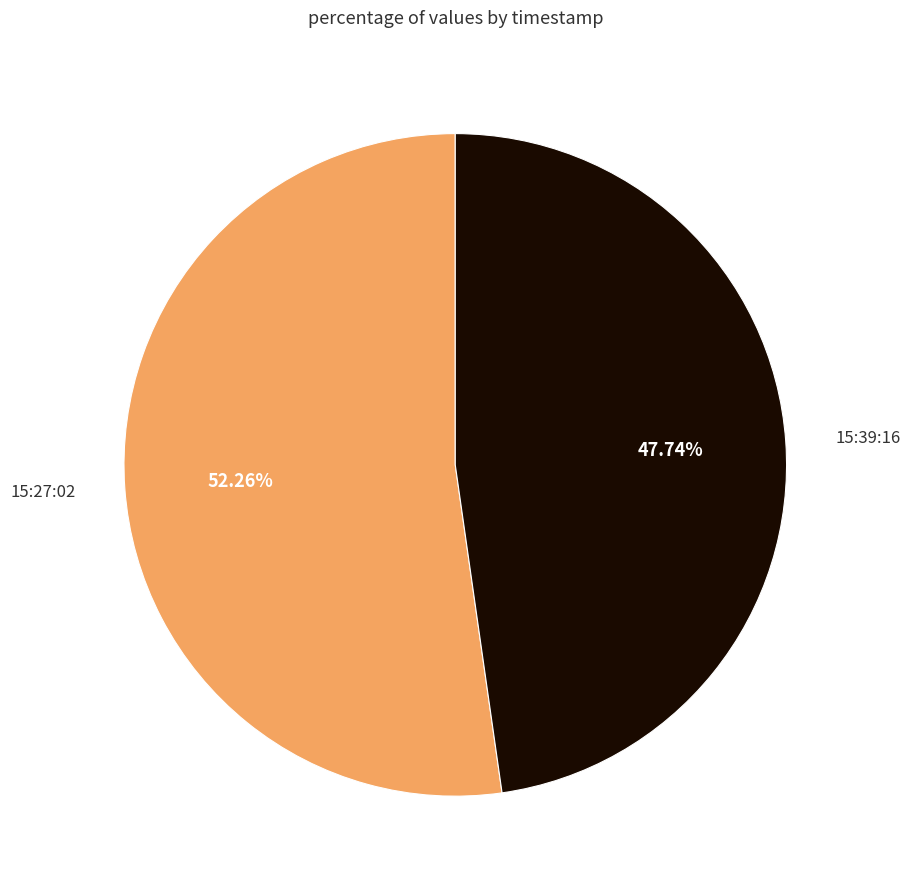

Approximately how many times larger is the value at 15:39:16 compared to 15:27:02?

0.9